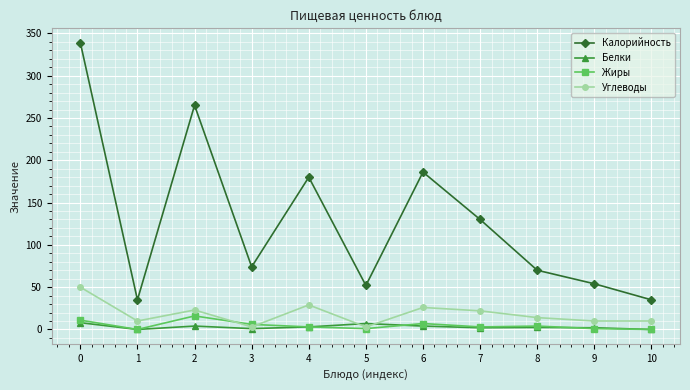

True or false: Углеводы and Калорийность intersect in this chart.

False